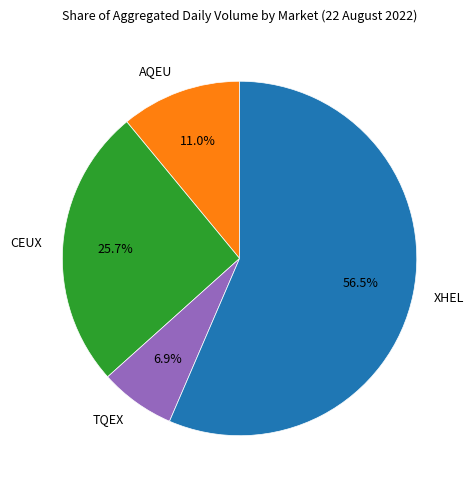

Approximately how many times larger is the value at TQEX compared to AQEU?

0.6